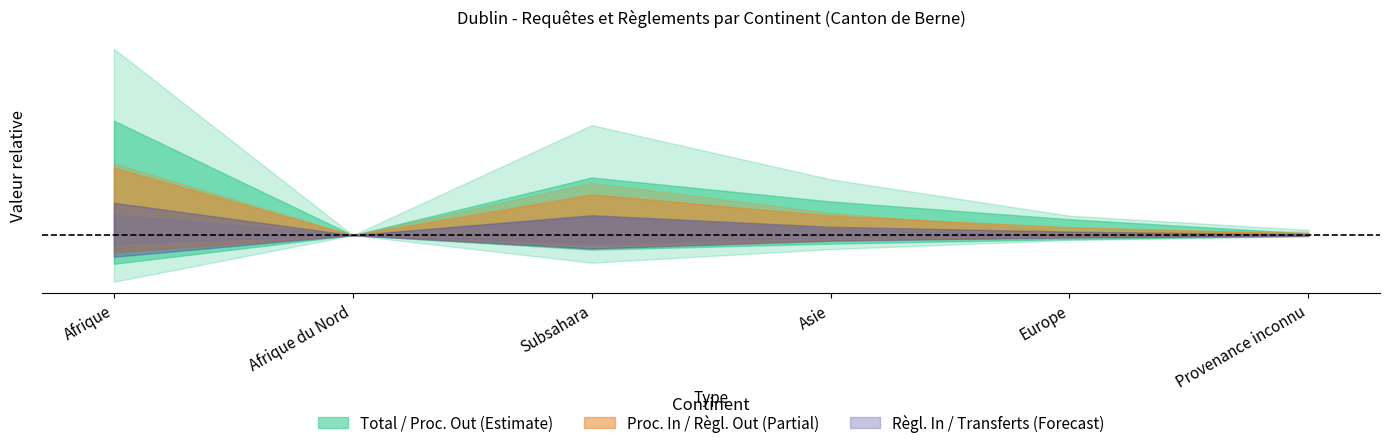

What is the label of the 6th point from the right?

Afrique